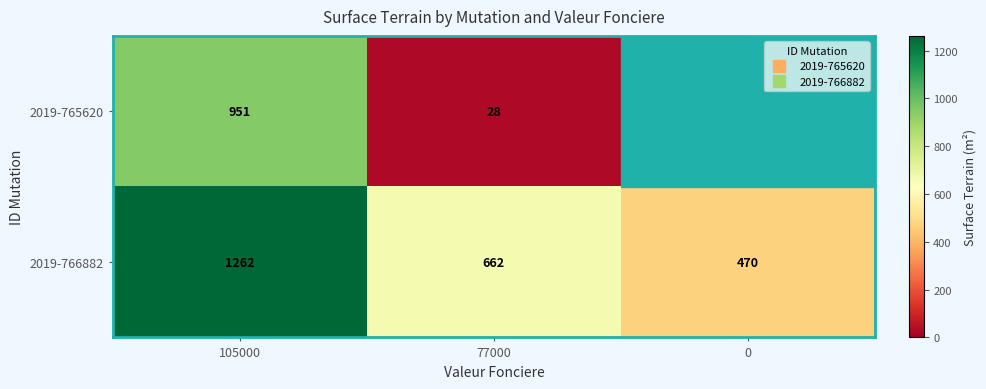

Rank the series at 105000 from highest to lowest value.

2019-766882, 2019-765620